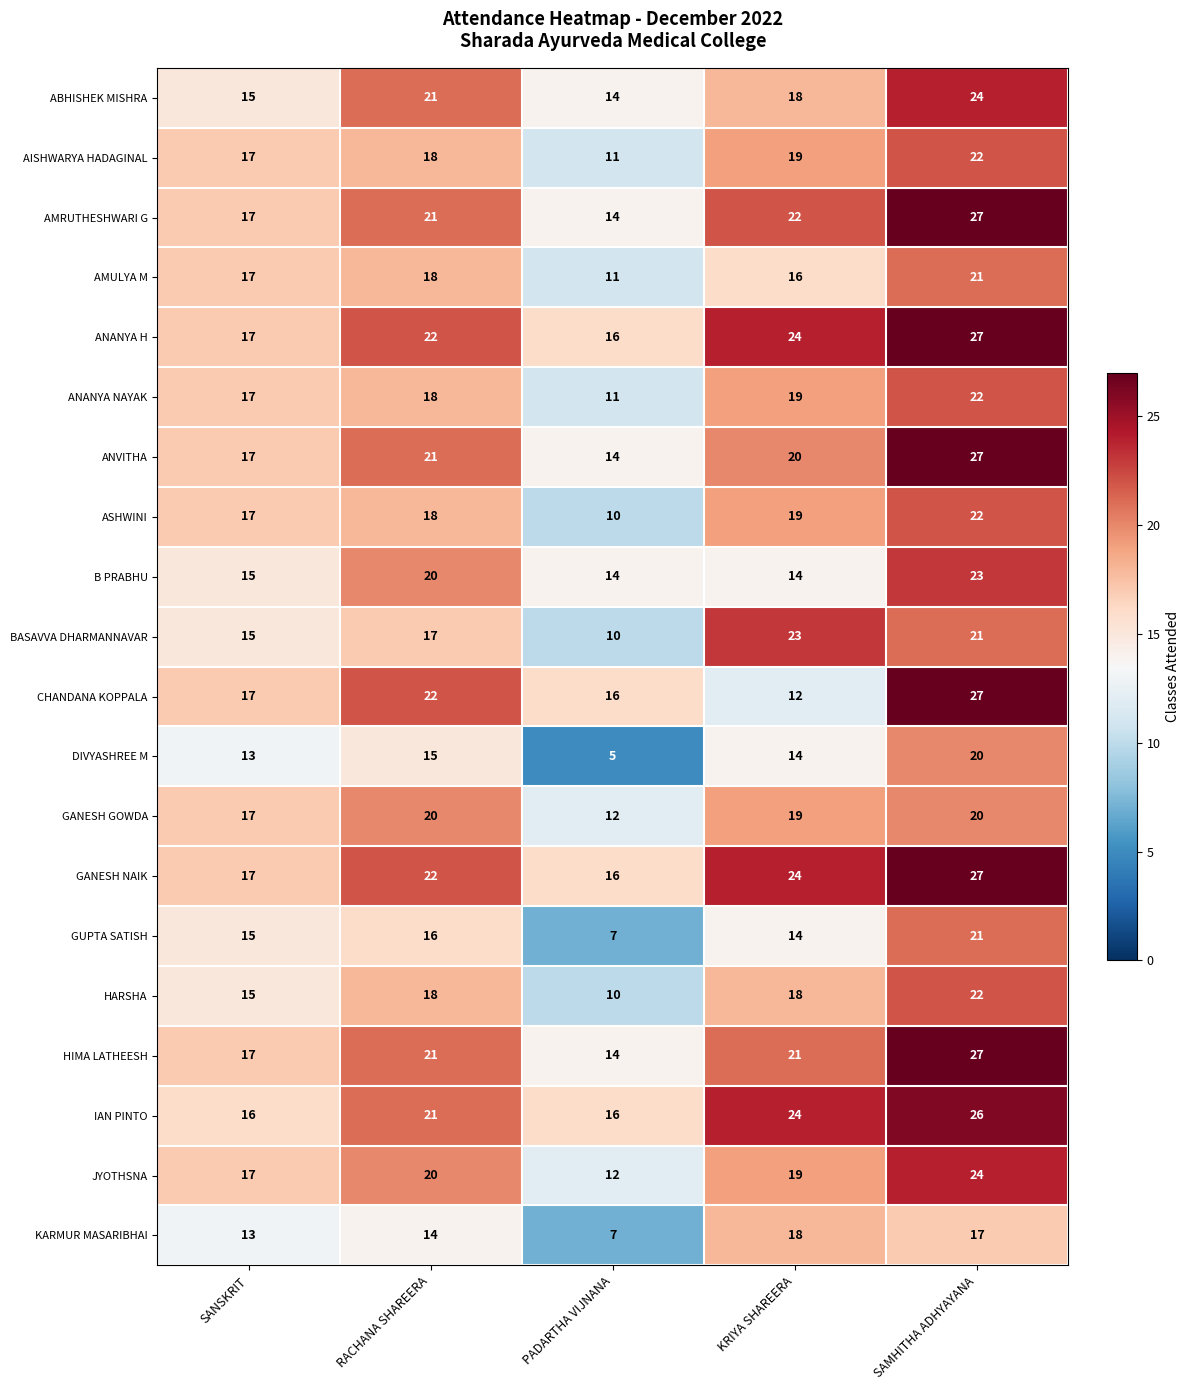

True or false: ABHISHEK MISHRA has a value of 18 at KRIYA SHAREERA.

True